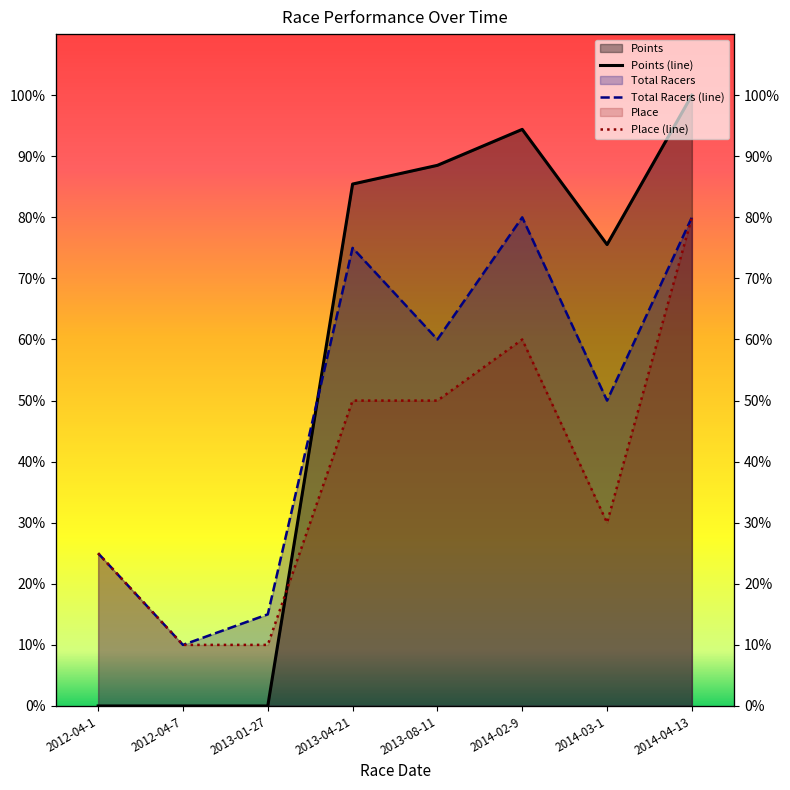

What is the greatest value displayed?

100.0